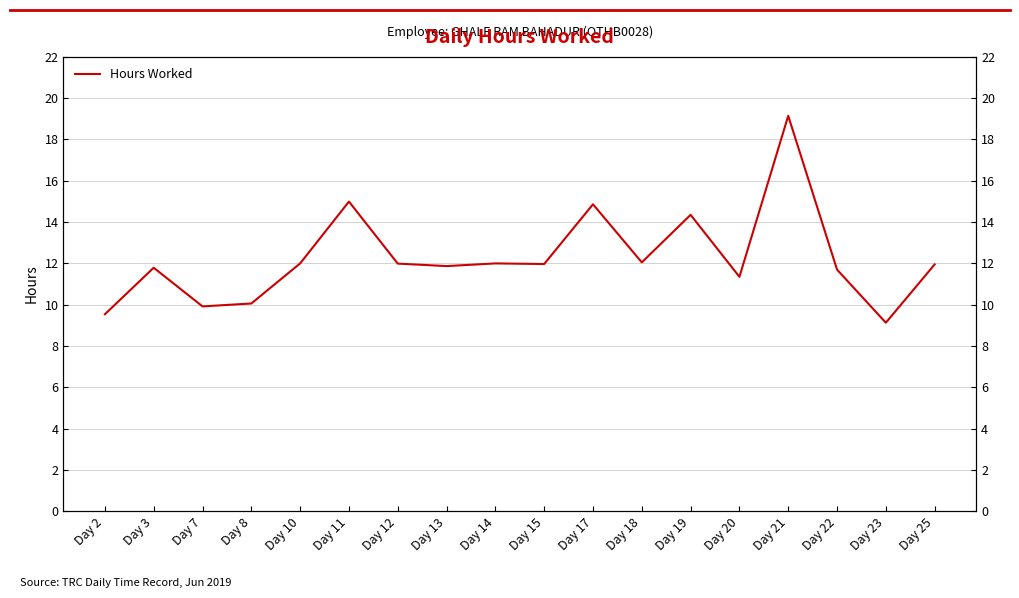

What is the value of the 4th point from the left?

10.1